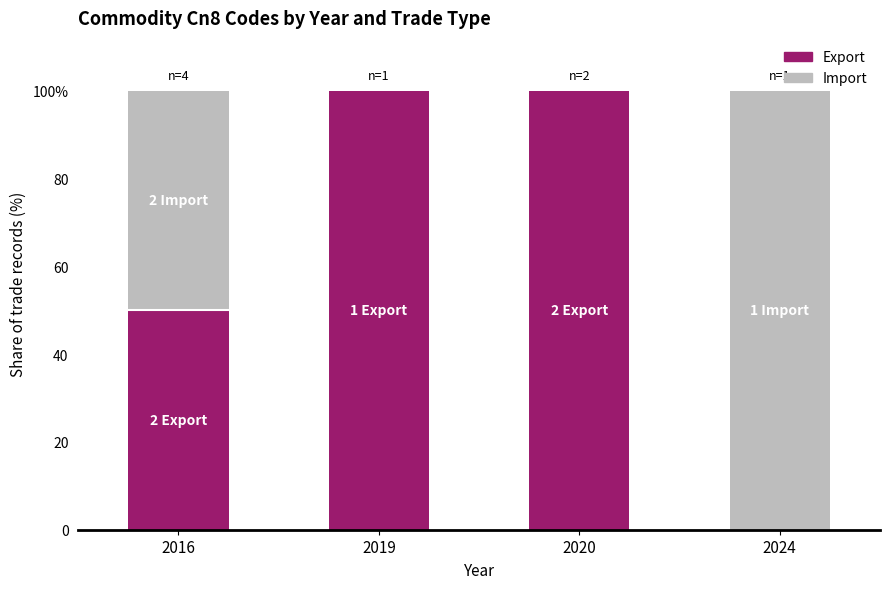

List the labels in order of Export value, smallest first.

2024, 2016, 2019, 2020